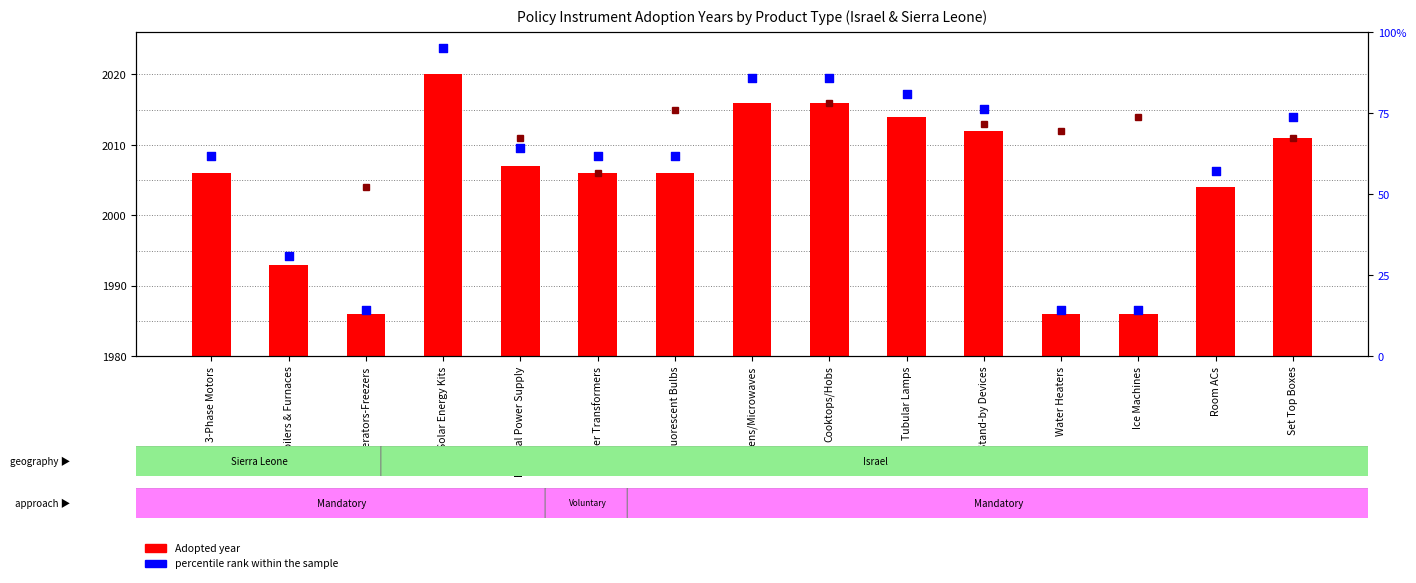

What is the total value across all series at Stand-by Devices?

2088.2